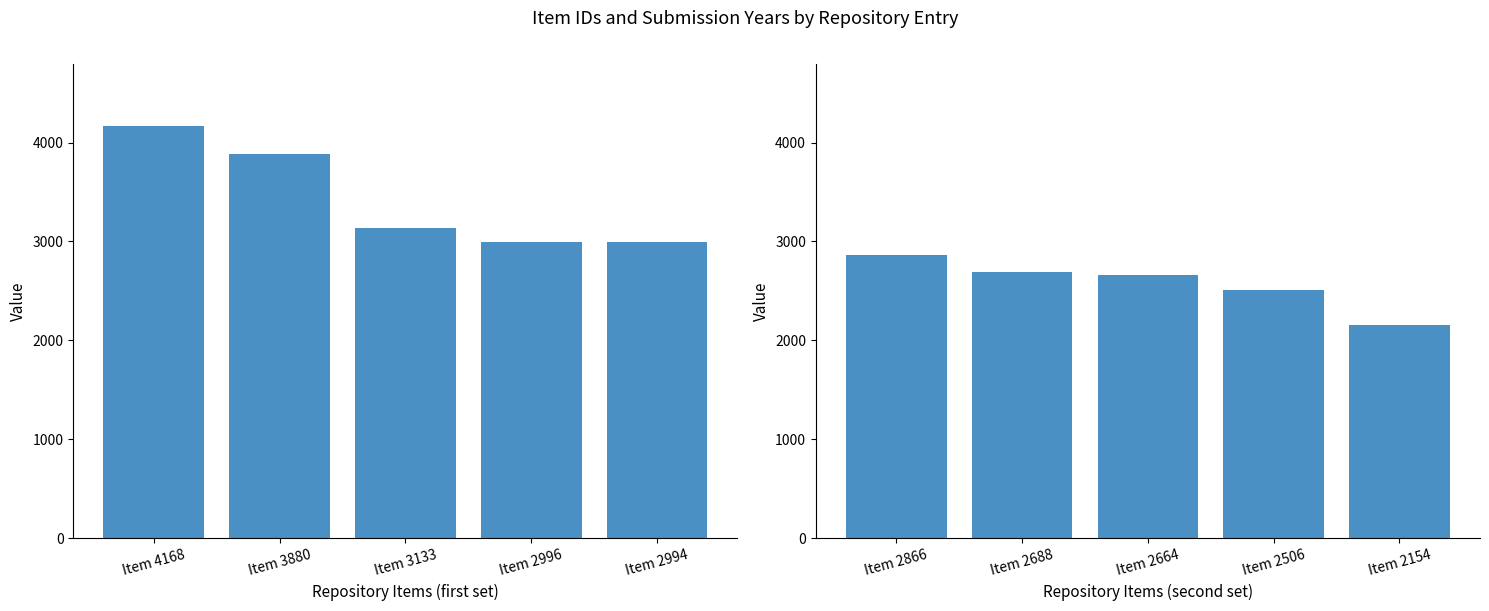

True or false: Item Id (first 5) has a value of 7006 at Item 4168.

False